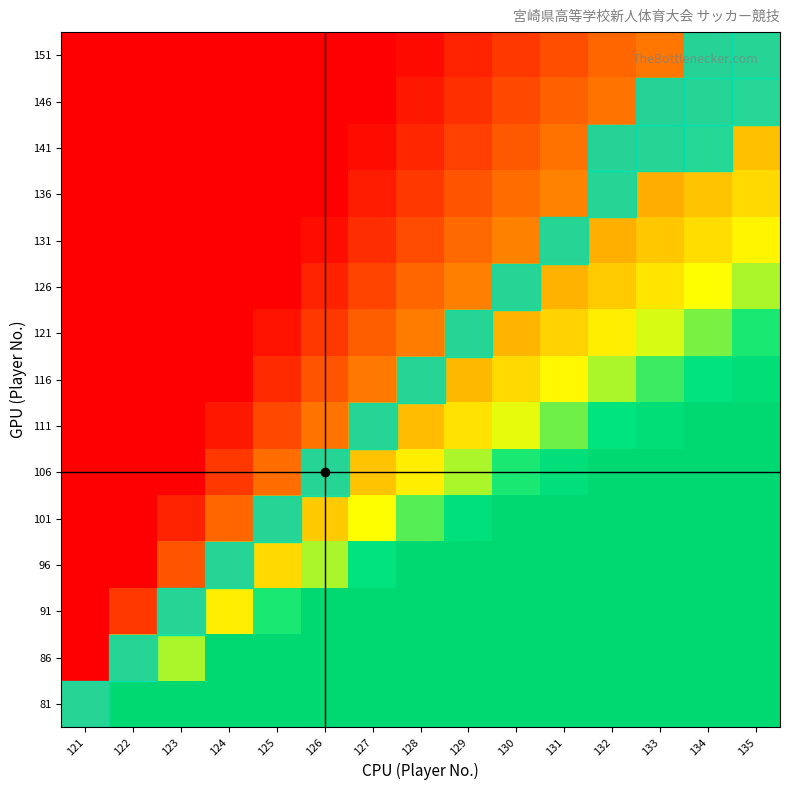

Reading left to right, transcribe all the data shown in this chart.

81: 121=0.3	122=1.0	123=1.0	124=1.0	125=1.0	126=1.0	127=1.0	128=1.0	129=1.0	130=1.0	131=1.0	132=1.0	133=1.0	134=1.0	135=1.0
86: 121=0.0	122=0.3	123=0.7	124=1.0	125=1.0	126=1.0	127=1.0	128=1.0	129=1.0	130=1.0	131=1.0	132=1.0	133=1.0	134=1.0	135=1.0
91: 121=0.0	122=0.1	123=0.3	124=0.6	125=0.8	126=1.0	127=1.0	128=1.0	129=1.0	130=1.0	131=1.0	132=1.0	133=1.0	134=1.0	135=1.0
96: 121=0.0	122=0.0	123=0.2	124=0.3	125=0.5	126=0.7	127=0.8	128=1.0	129=1.0	130=1.0	131=1.0	132=1.0	133=1.0	134=1.0	135=1.0
101: 121=0.0	122=0.0	123=0.1	124=0.2	125=0.3	126=0.5	127=0.6	128=0.7	129=0.9	130=1.0	131=1.0	132=1.0	133=1.0	134=1.0	135=1.0
106: 121=0.0	122=0.0	123=0.0	124=0.1	125=0.2	126=0.3	127=0.4	128=0.6	129=0.7	130=0.8	131=0.9	132=1.0	133=1.0	134=1.0	135=1.0
111: 121=0.0	122=0.0	123=0.0	124=0.0	125=0.1	126=0.2	127=0.3	128=0.4	129=0.5	130=0.6	131=0.7	132=0.8	133=0.9	134=1.0	135=1.0
116: 121=0.0	122=0.0	123=0.0	124=0.0	125=0.1	126=0.2	127=0.2	128=0.3	129=0.4	130=0.5	131=0.6	132=0.7	133=0.8	134=0.8	135=0.9
121: 121=0.0	122=0.0	123=0.0	124=0.0	125=0.0	126=0.1	127=0.2	128=0.3	129=0.3	130=0.4	131=0.5	132=0.6	133=0.6	134=0.7	135=0.8
126: 121=0.0	122=0.0	123=0.0	124=0.0	125=0.0	126=0.1	127=0.1	128=0.2	129=0.3	130=0.3	131=0.4	132=0.5	133=0.5	134=0.6	135=0.7
131: 121=0.0	122=0.0	123=0.0	124=0.0	125=0.0	126=0.0	127=0.1	128=0.2	129=0.2	130=0.3	131=0.3	132=0.4	133=0.5	134=0.5	135=0.6
136: 121=0.0	122=0.0	123=0.0	124=0.0	125=0.0	126=0.0	127=0.1	128=0.1	129=0.2	130=0.2	131=0.3	132=0.3	133=0.4	134=0.4	135=0.5
141: 121=0.0	122=0.0	123=0.0	124=0.0	125=0.0	126=0.0	127=0.0	128=0.1	129=0.1	130=0.2	131=0.2	132=0.3	133=0.3	134=0.4	135=0.4
146: 121=0.0	122=0.0	123=0.0	124=0.0	125=0.0	126=0.0	127=0.0	128=0.0	129=0.1	130=0.1	131=0.2	132=0.2	133=0.3	134=0.3	135=0.4
151: 121=0.0	122=0.0	123=0.0	124=0.0	125=0.0	126=0.0	127=0.0	128=0.0	129=0.1	130=0.1	131=0.2	132=0.2	133=0.2	134=0.3	135=0.3